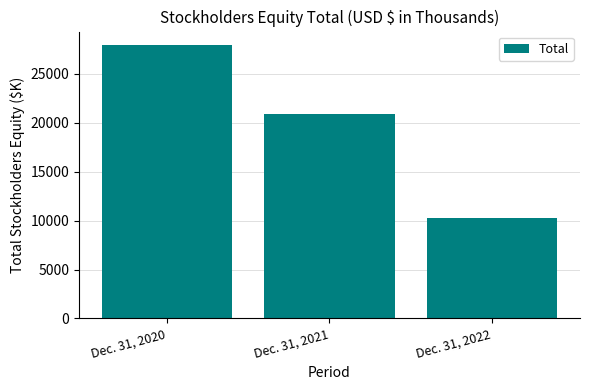

What is the value of the 3rd bar from the left?

10251